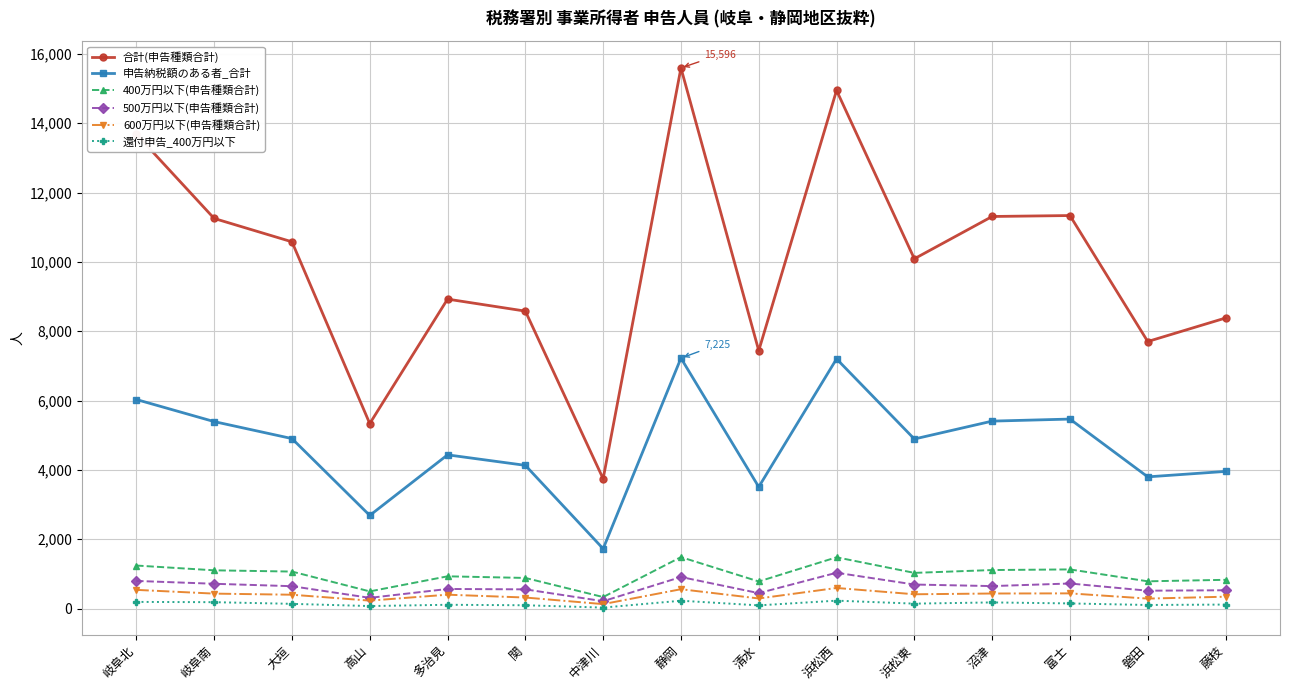

Is this an area chart (filled region under the line)?

No